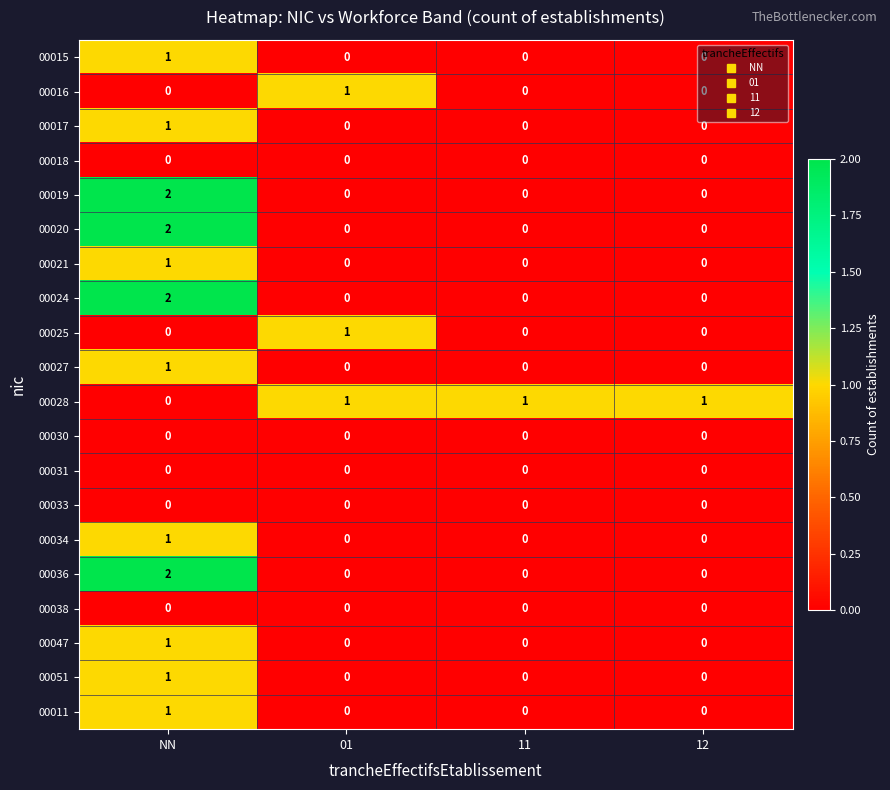

Is the value of 00016 at 01 greater than the value of 00028 at NN?

Yes